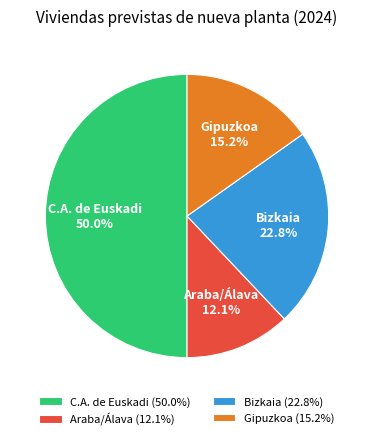

To the nearest percent, what percentage of the pie is Bizkaia?

23%